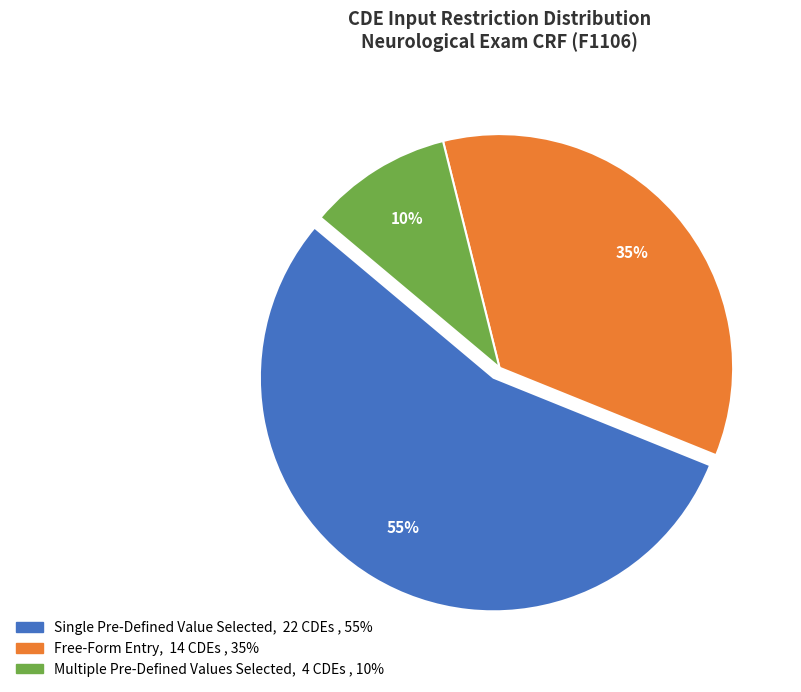

How many slices are in this pie chart?

3